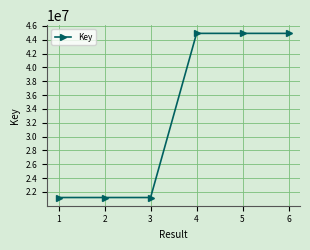

What is the value of the 1st point from the left?

21202031